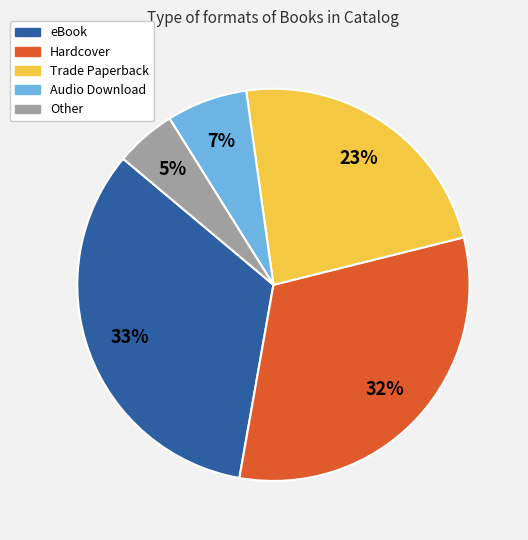

To the nearest percent, what is the average slice percentage?

20%